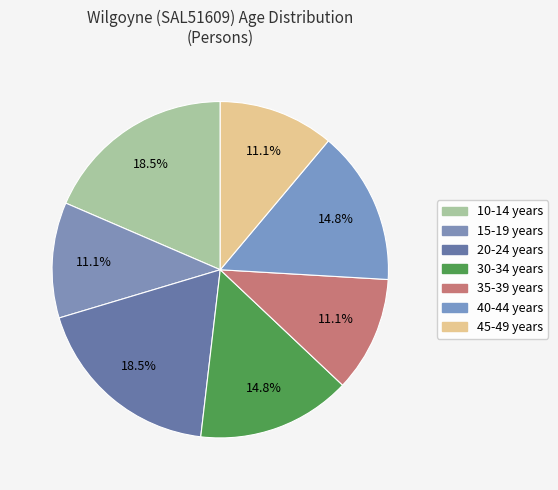

Count the number of slices in the pie.

7